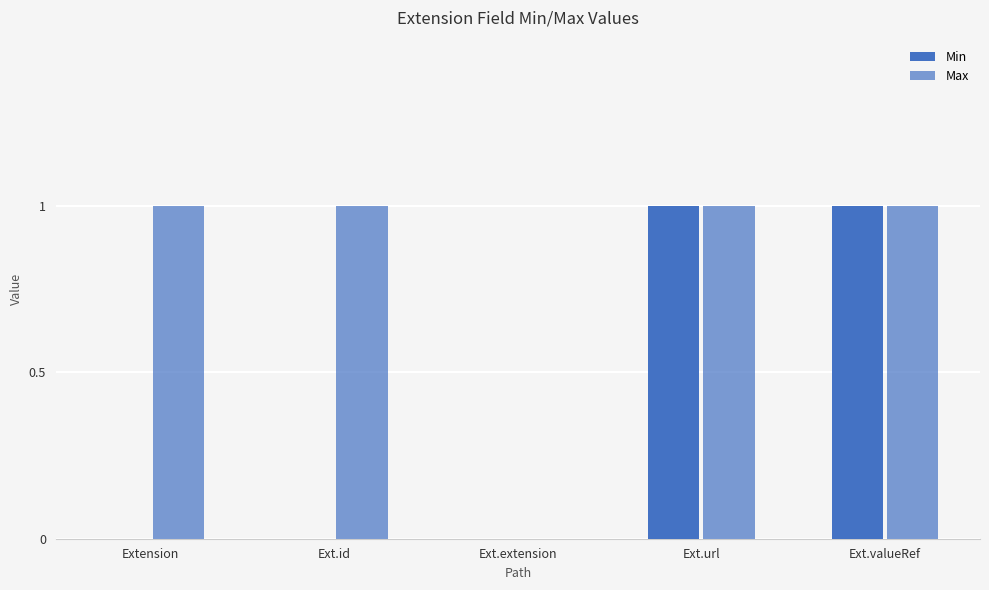

Reading left to right, what are all the values shown in this chart?

Min: Extension=0	Ext.id=0	Ext.extension=0	Ext.url=1	Ext.valueRef=1
Max: Extension=1	Ext.id=1	Ext.extension=0	Ext.url=1	Ext.valueRef=1